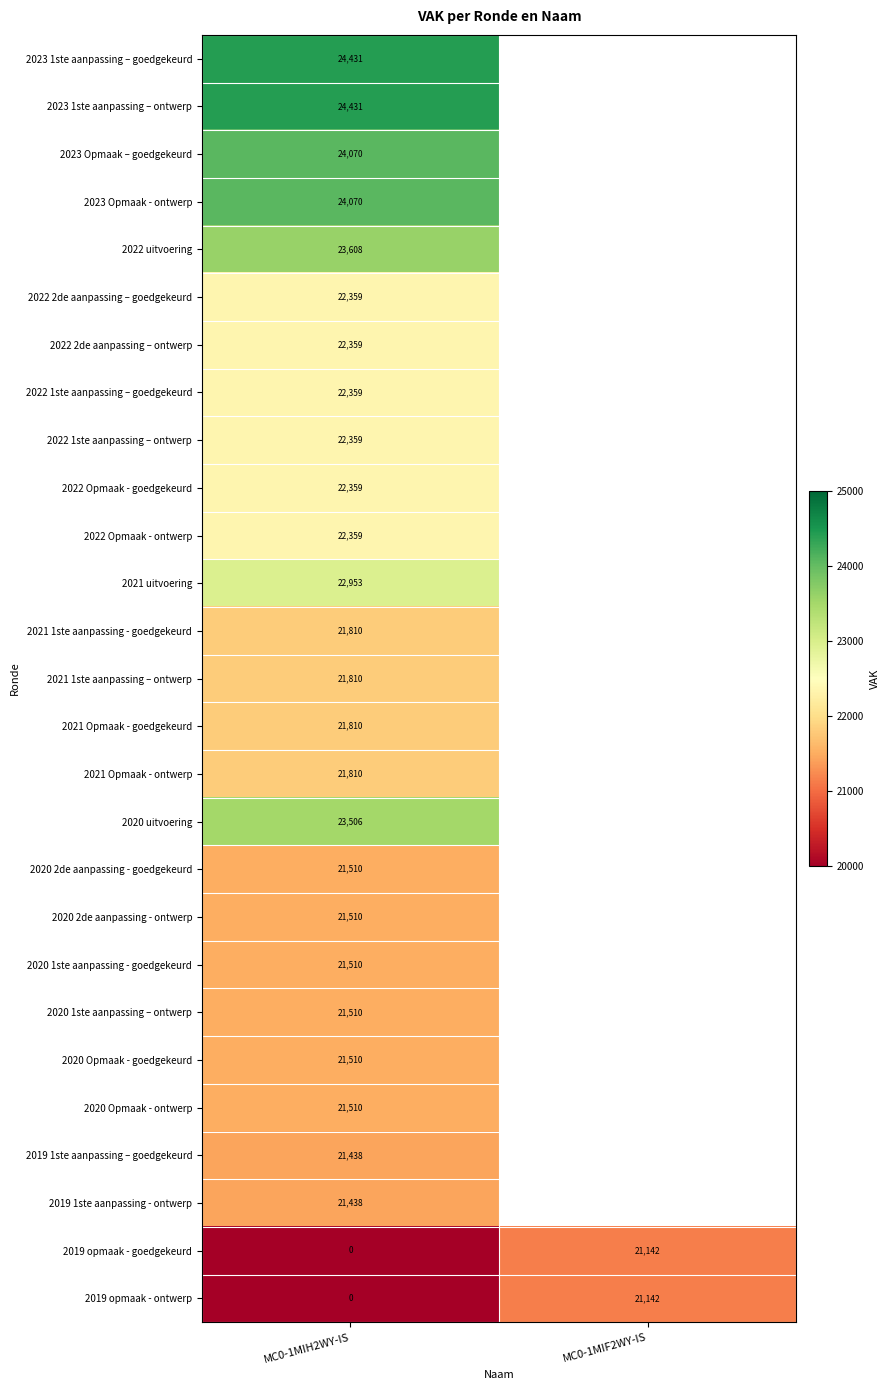

Is it true that 2022 uitvoering equals 23608 at MC0-1MIH2WY-IS?

True